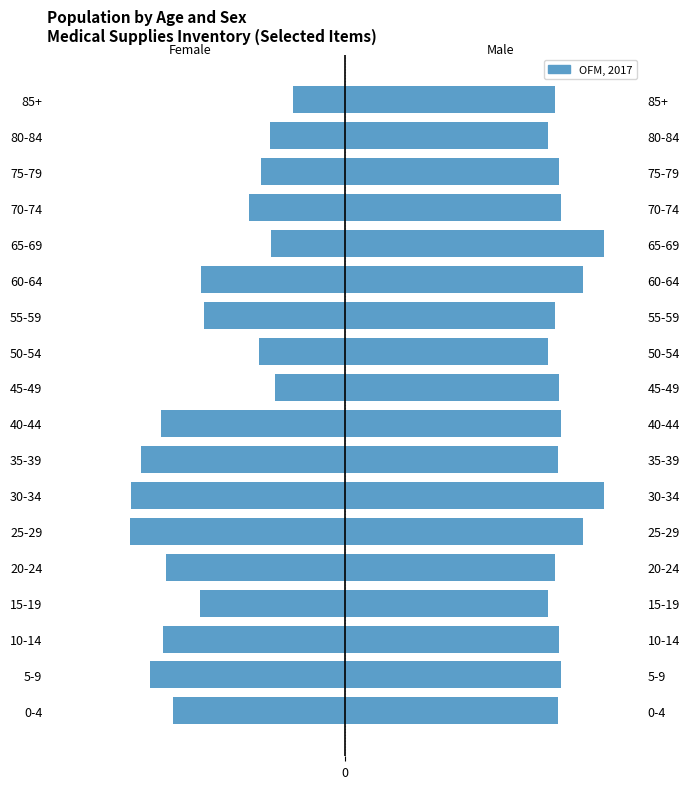

What is the value of the Female bar at the 5th from the left?

-7.5